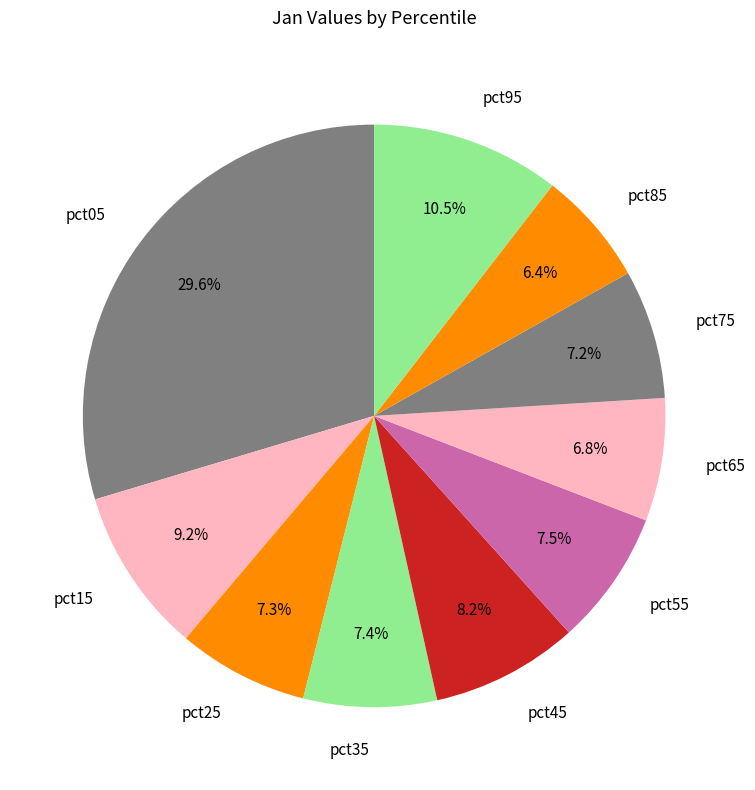

To the nearest percent, what portion does pct75 represent?

7%